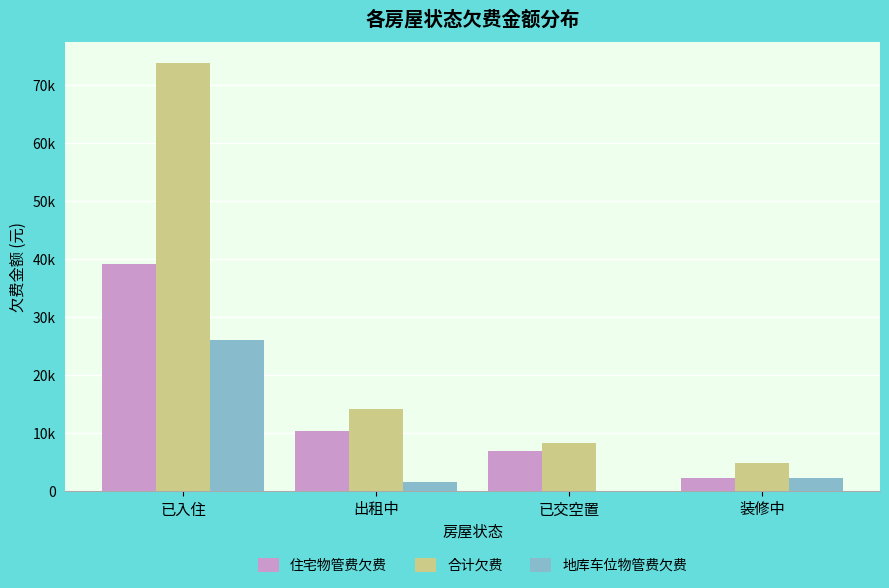

Which series has the largest range (max minus min)?

合计欠费